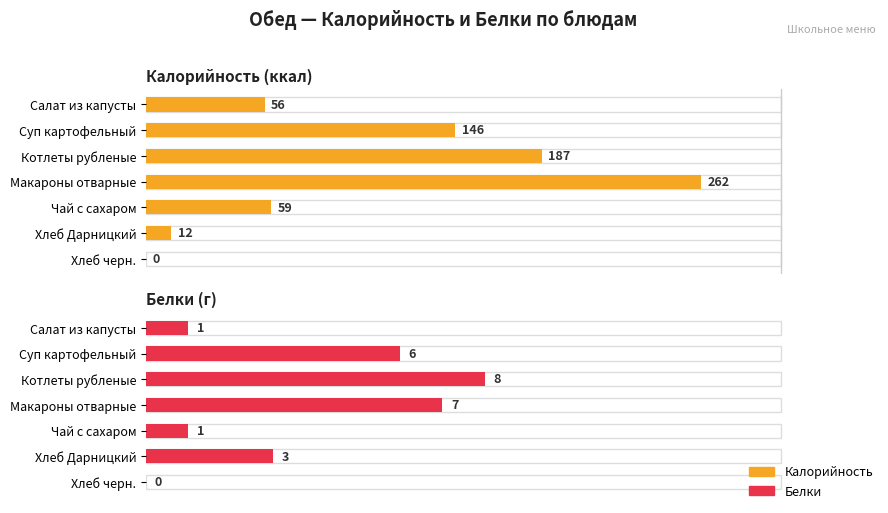

Rank the categories by Калорийность value from lowest to highest.

Хлеб черн., Хлеб Дарницкий, Салат из капусты, Чай с сахаром, Суп картофельный, Котлеты рубленые, Макароны отварные